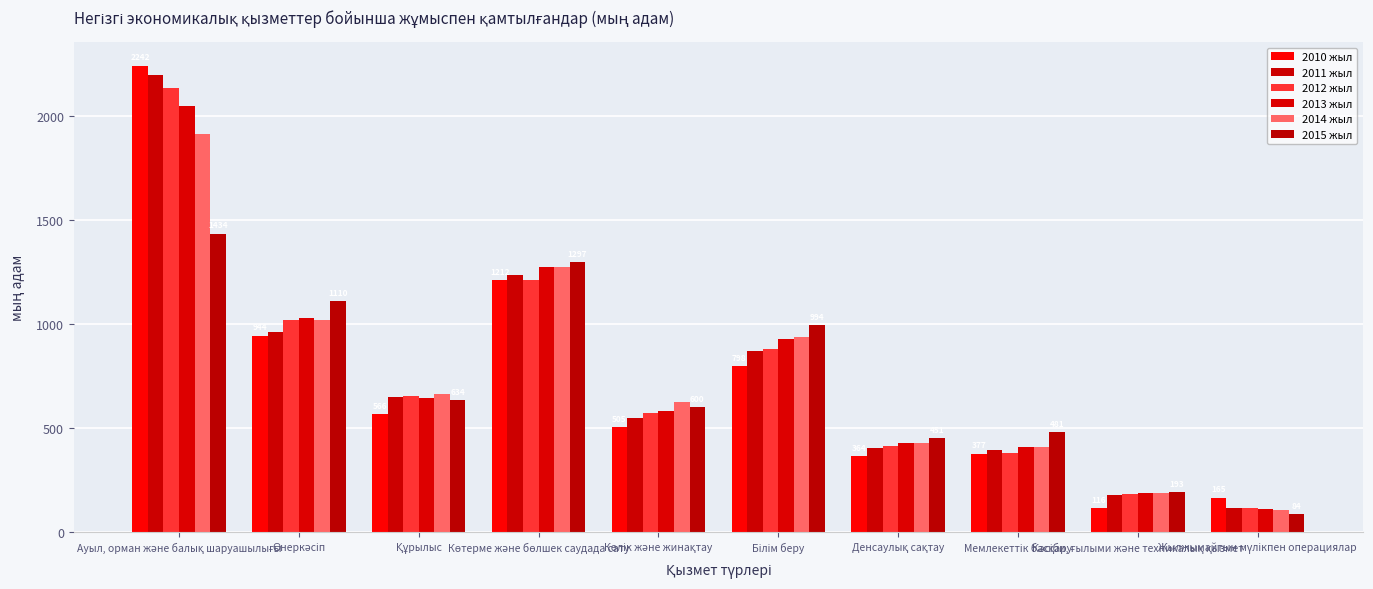

Between Ауыл, орман және балық шаруашылығы and Кәсіби, ғылыми және техникалық қызмет, which series saw the biggest shift?

2010 жыл